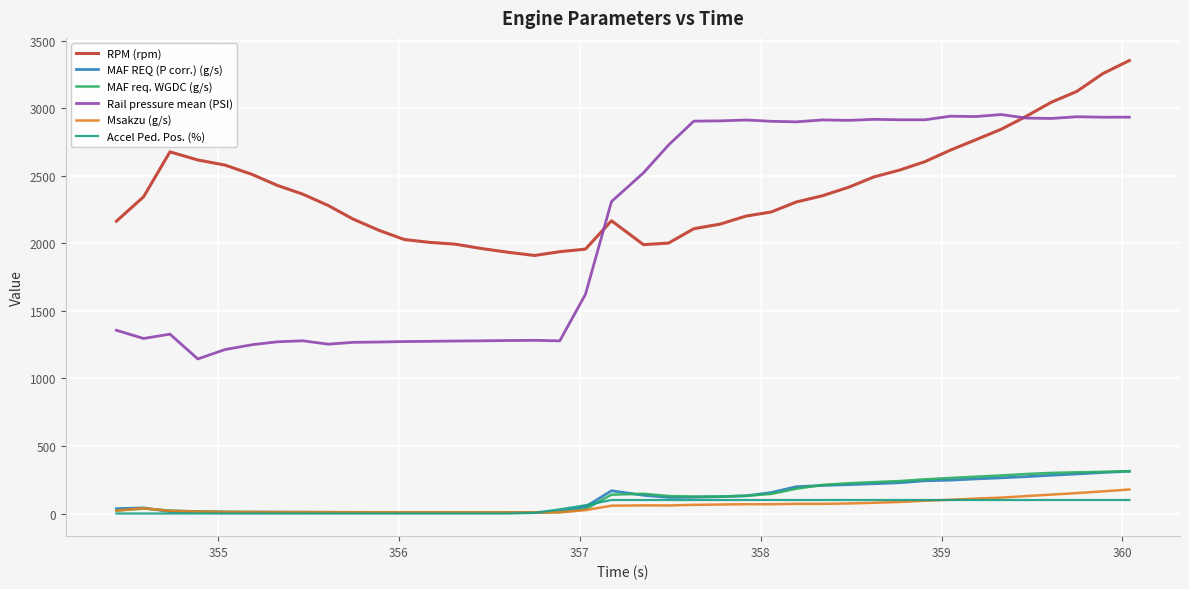

Which series has the largest total across all categories?

RPM (rpm)